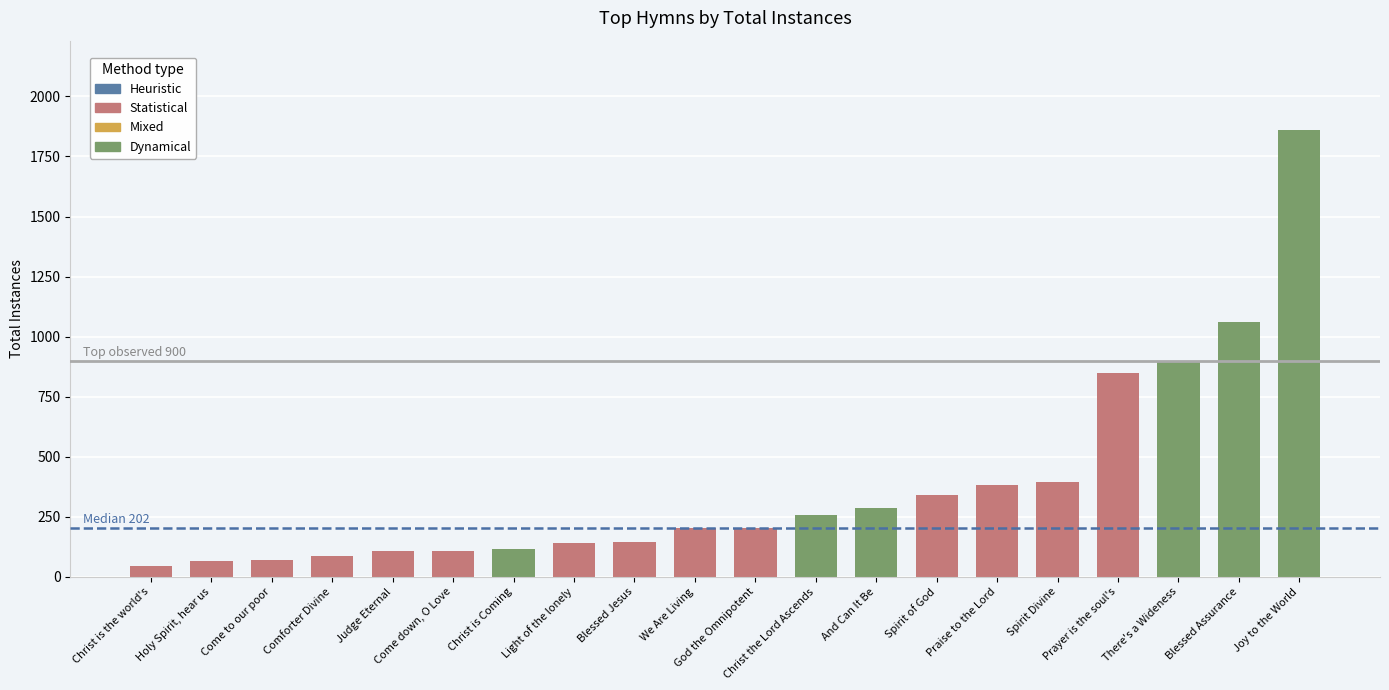

Are the bars grouped side by side (vs. stacked)?

No